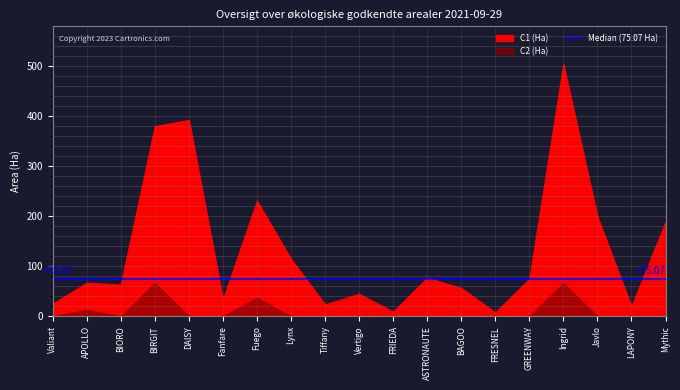

What is the sum of the C1 (Ha) values at Javlo and BIORO?

262.9